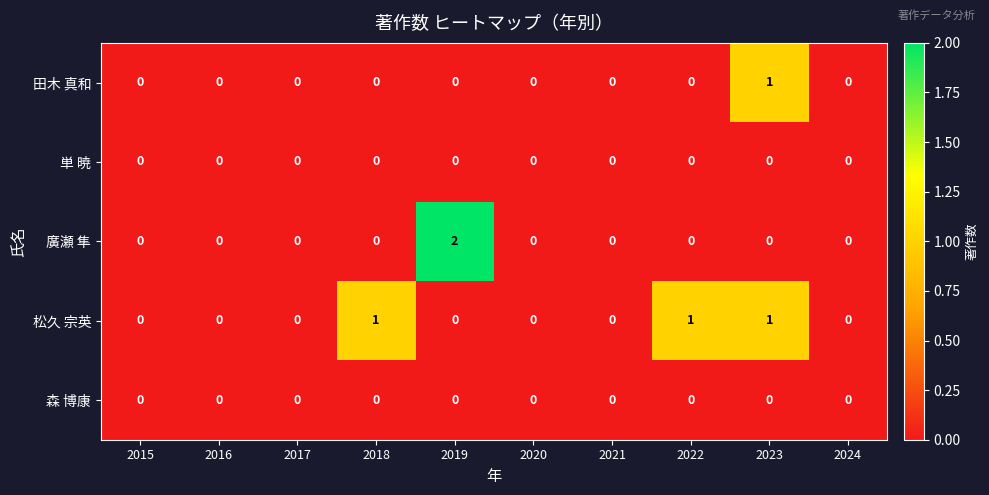

What is the maximum value shown in the chart?

2